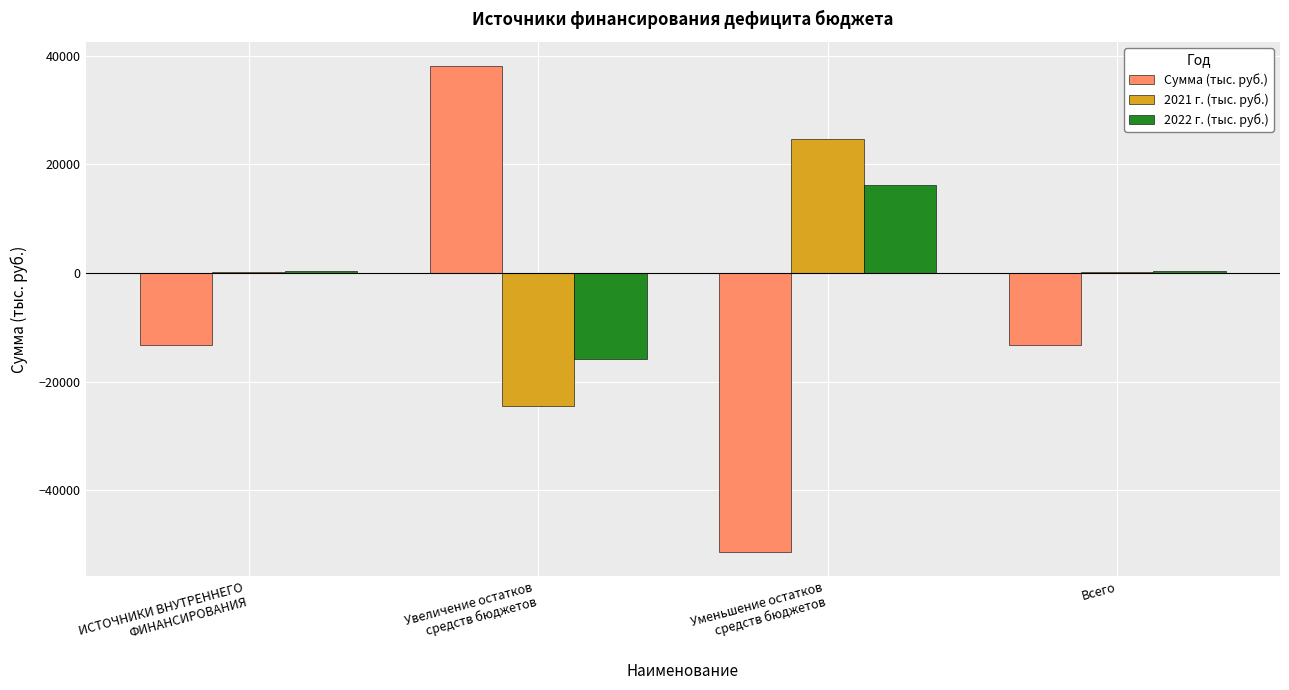

What is the sum of all 2022 г. (тыс. руб.) values?

1236.3